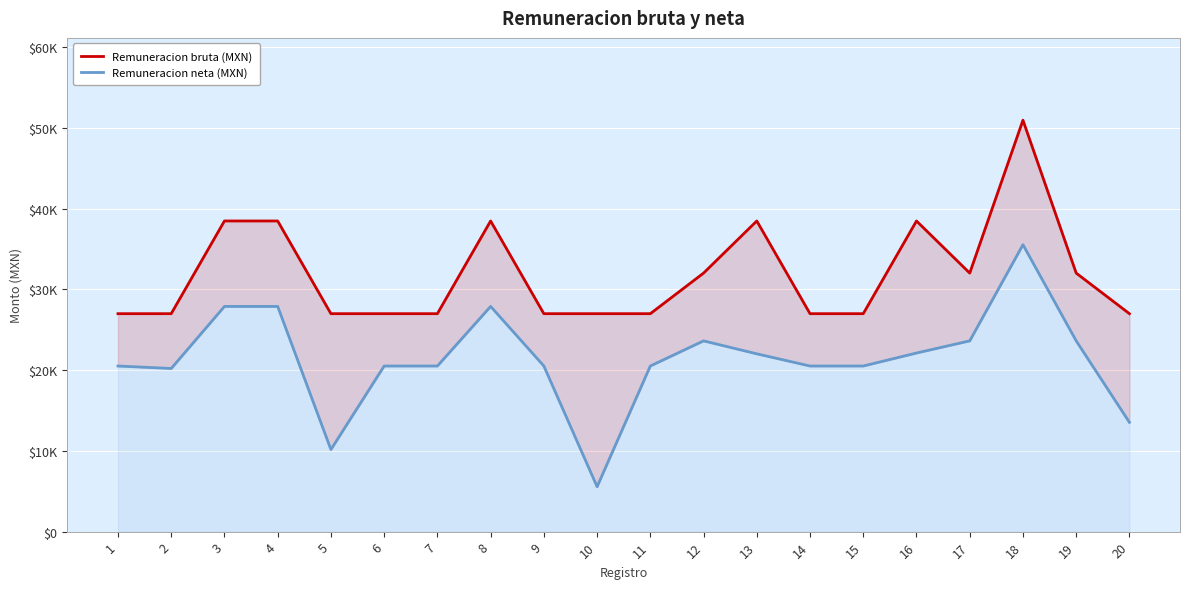

What is the difference between the maximum and minimum values in the Remuneracion bruta (MXN) series?

23961.4